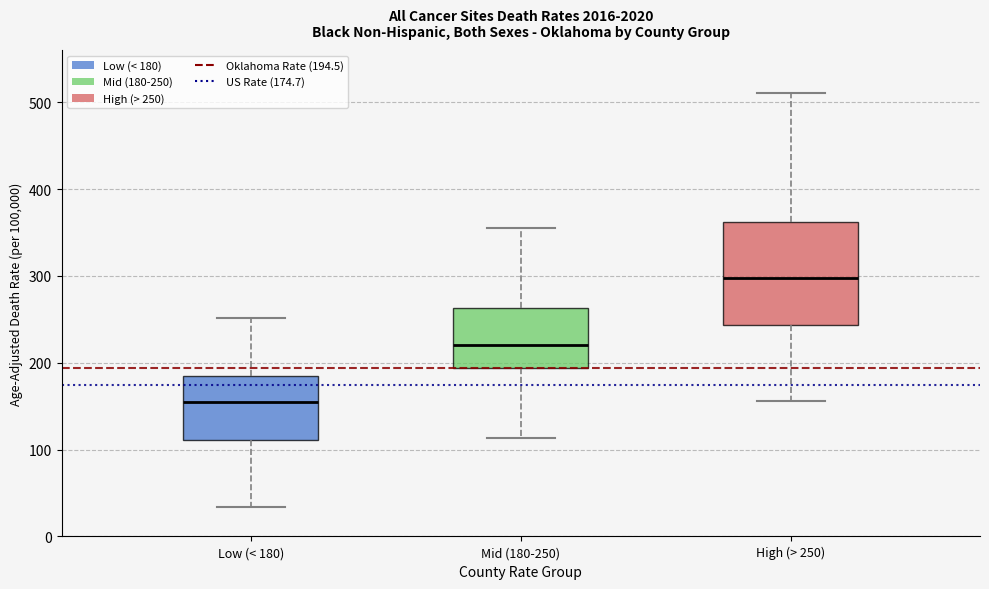

Comparing the boxes themselves (not the whiskers), which one is the tallest?

High (> 250)